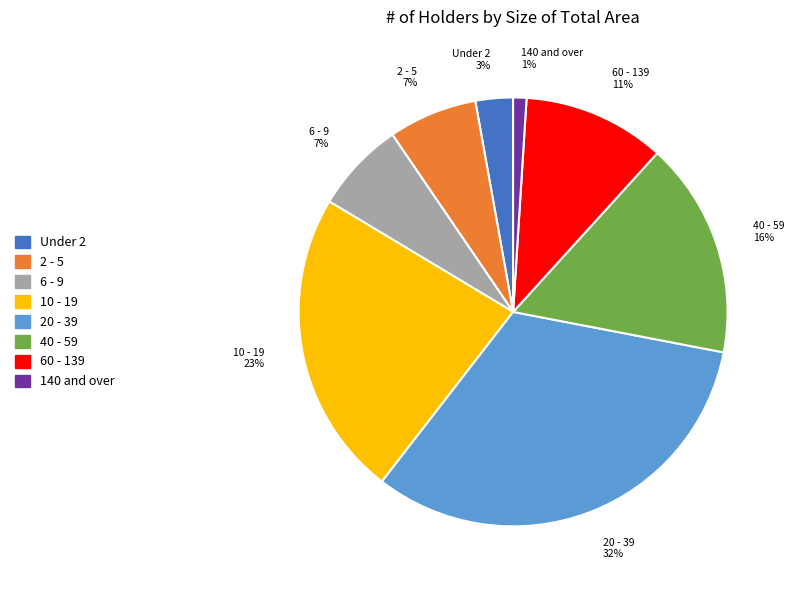

To the nearest percent, what is the difference between the 6 - 9 and 140 and over slice percentages?

6%